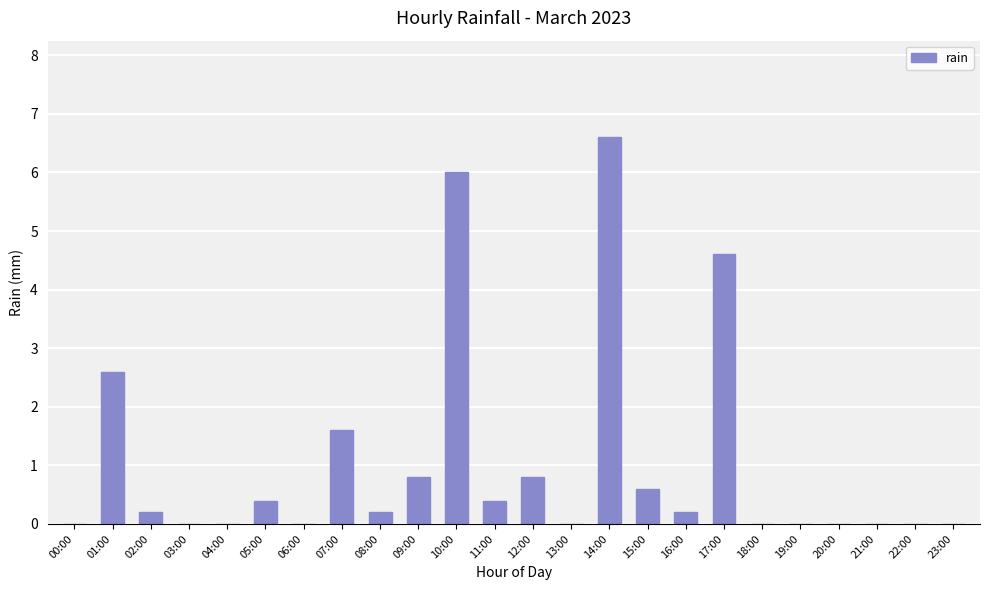

True or false: the data shows 3.1 at 13:00.

False